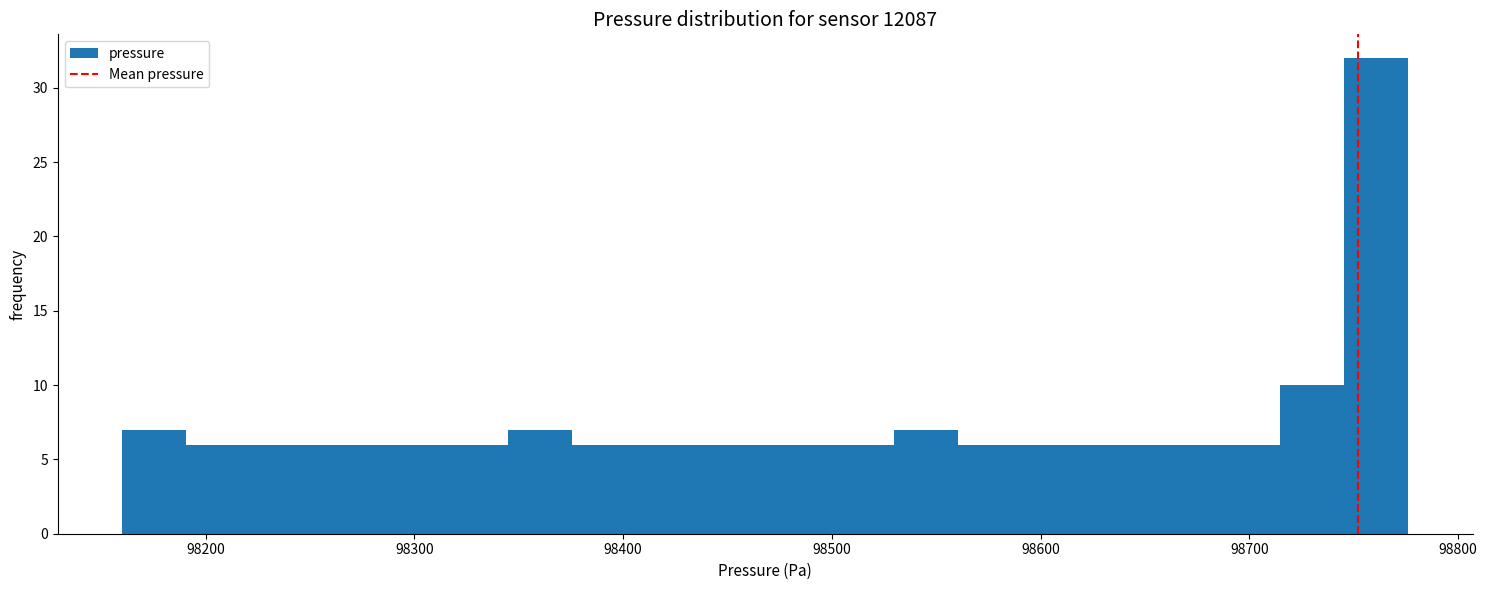

Around what value on the x-axis is the tallest bar? Give the approximate position of its centre, as read against the axis.

98760